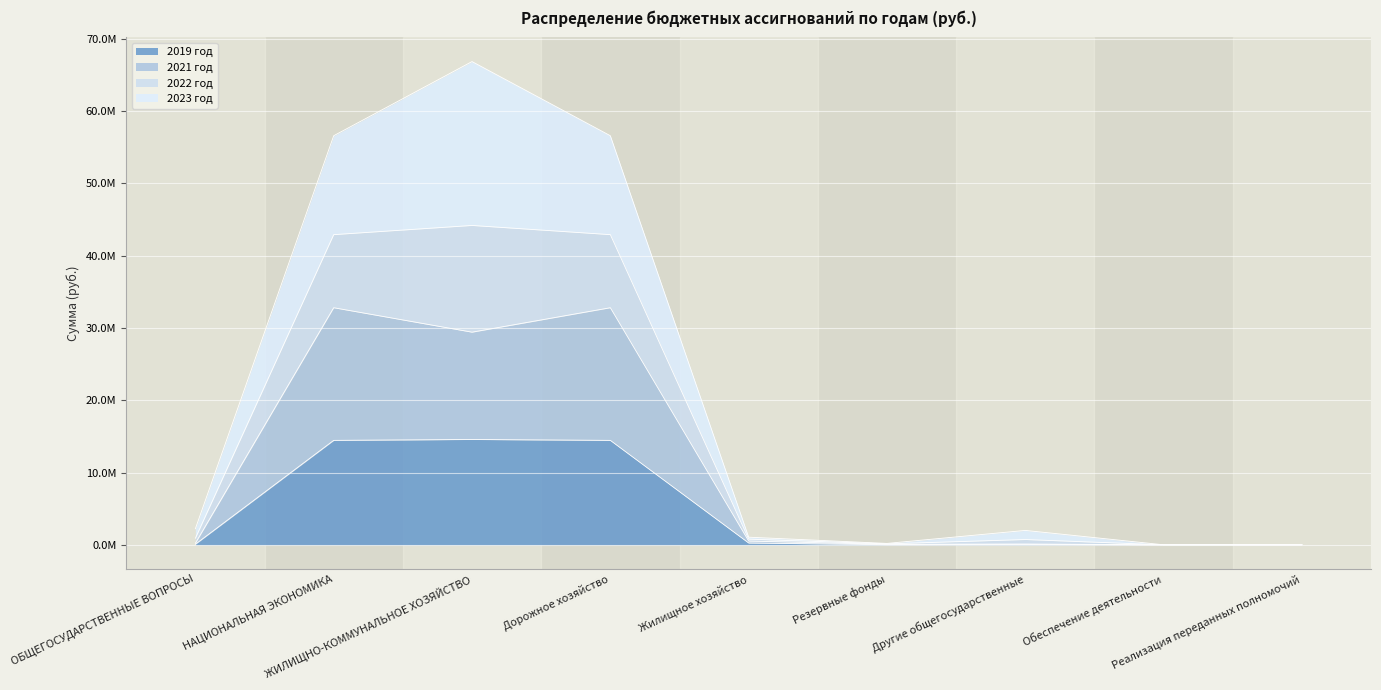

What is the difference between the highest and lowest values at ЖИЛИЩНО-КОММУНАЛЬНОЕ ХОЗЯЙСТВО?

52261477.8